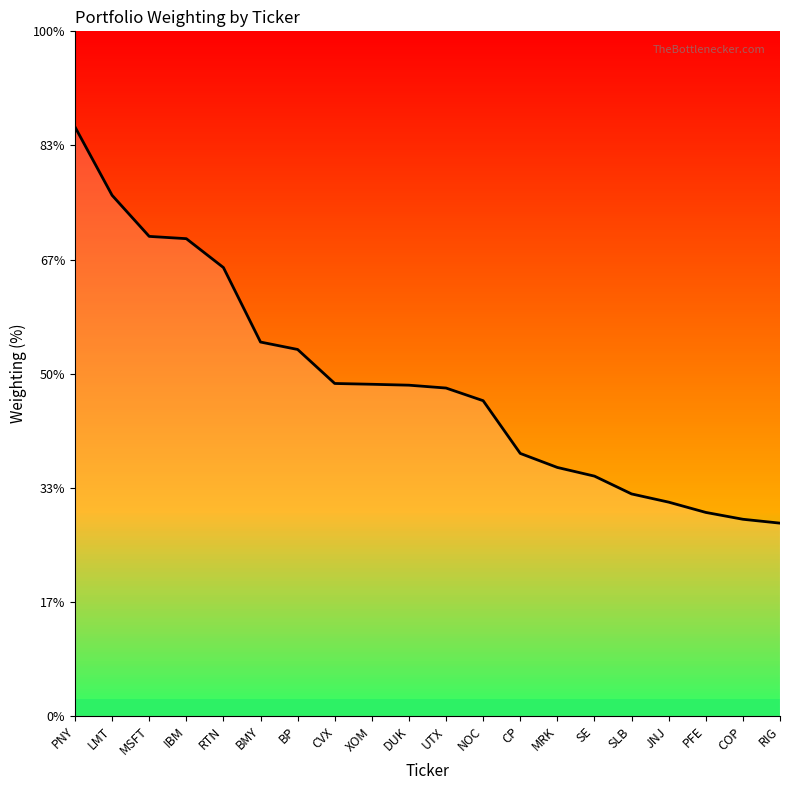

Is it true that the value at RIG is 0.3?

False